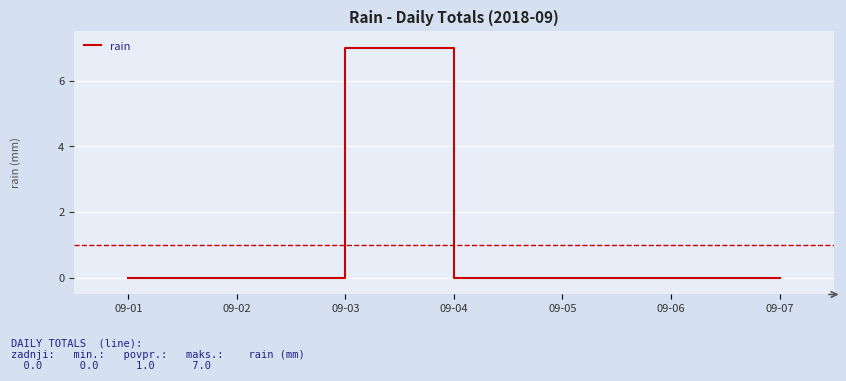

At which category does the chart reach its peak across all series?

09-03